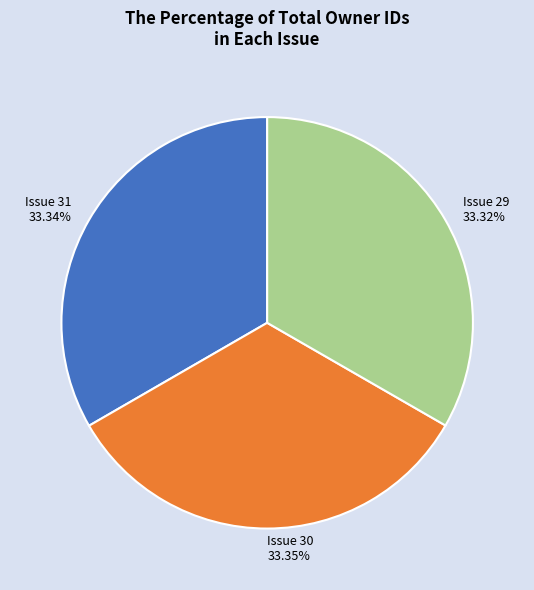

Is there a majority slice in this chart?

No